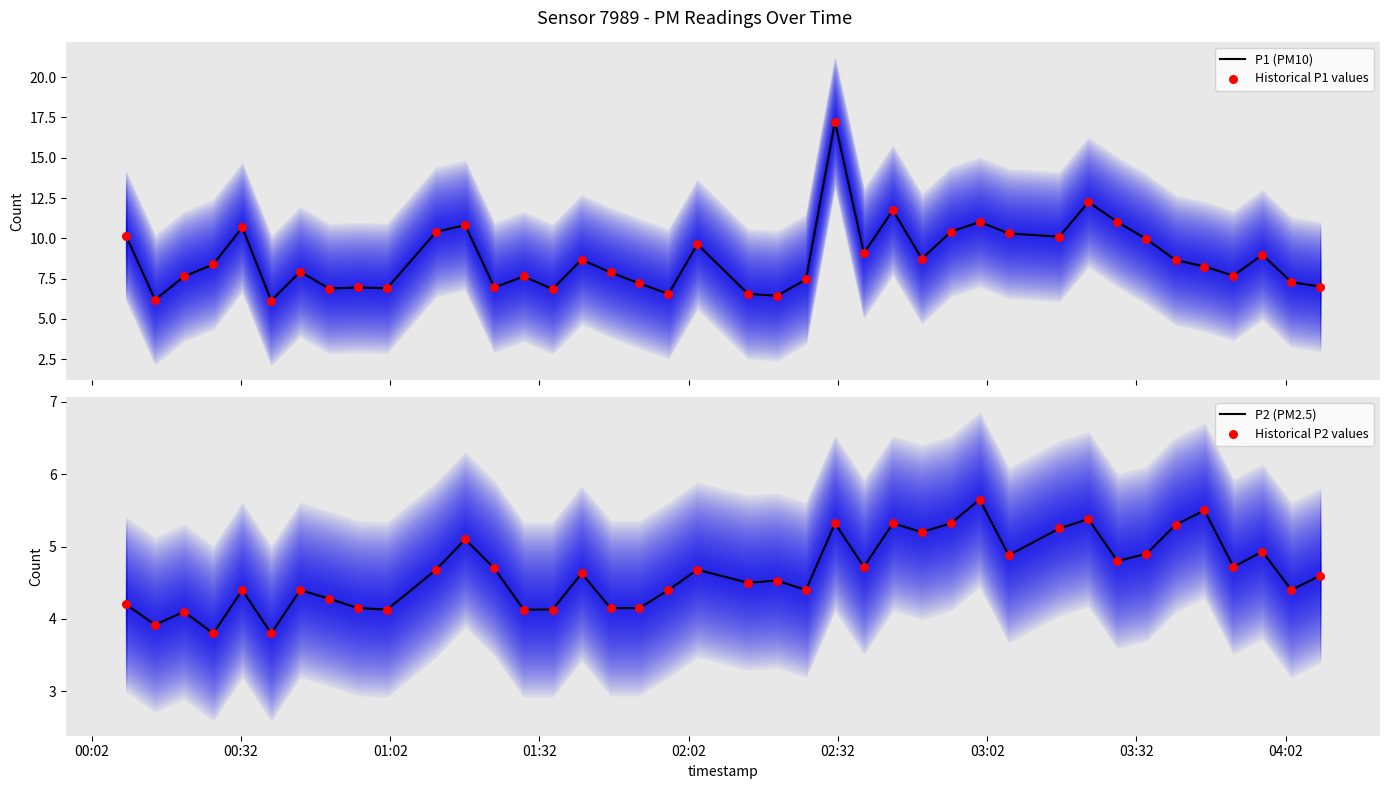

Which series reaches the minimum Y coordinate?

P2 (PM2.5)